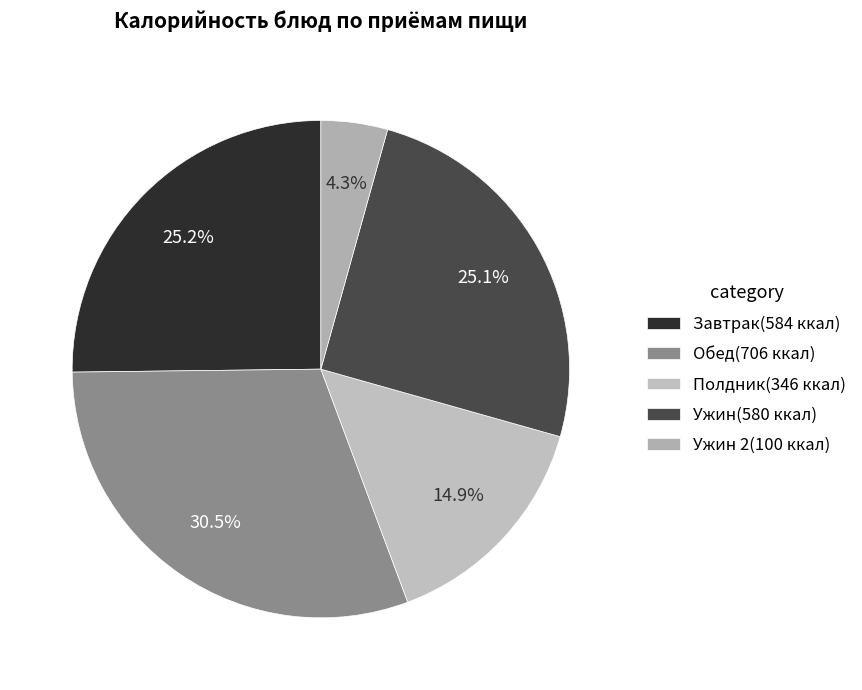

To the nearest percent, what is the average slice percentage?

20%